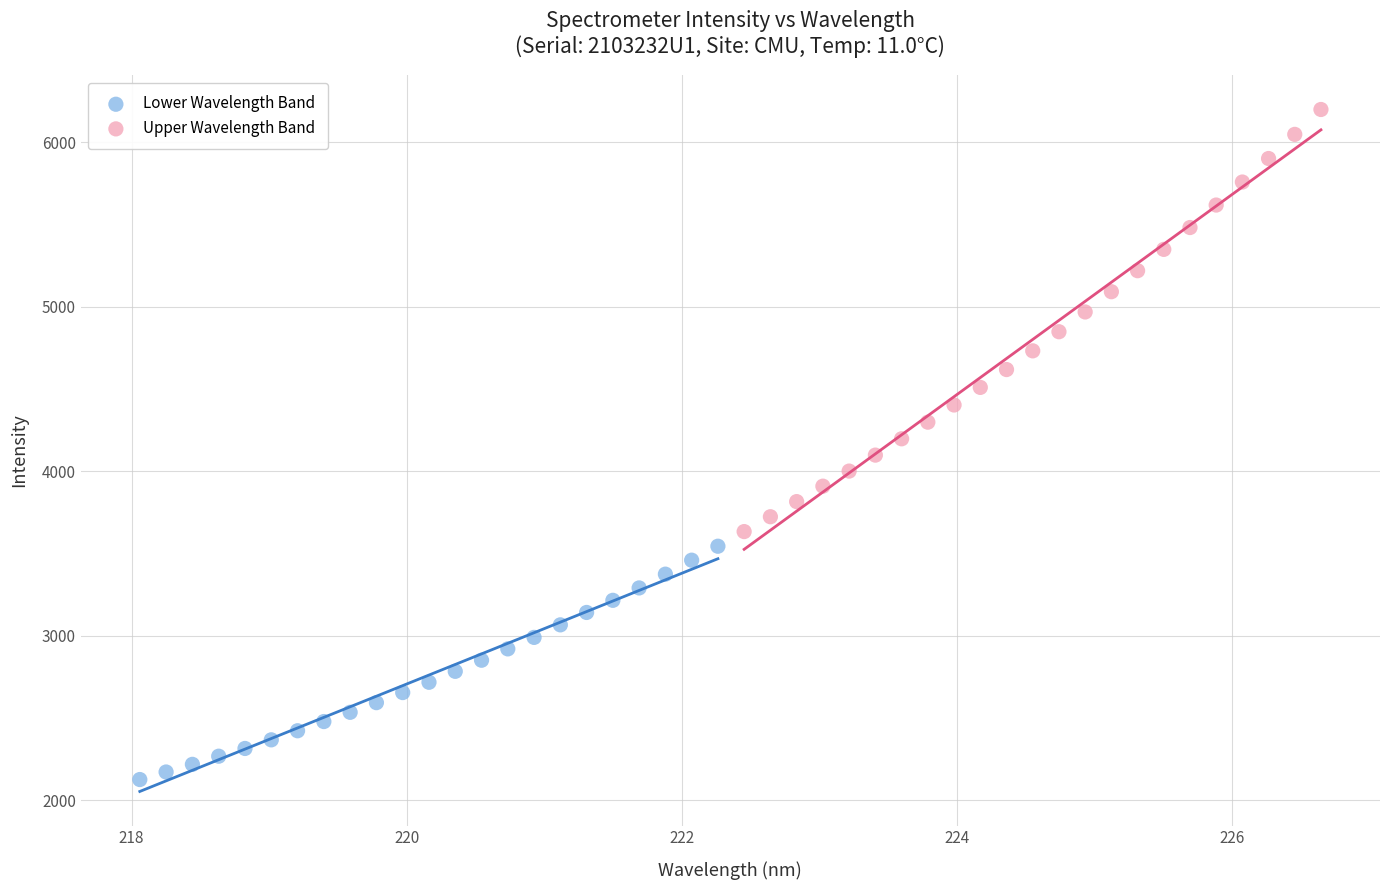

Which series reaches the maximum Y coordinate?

Upper Wavelength Band